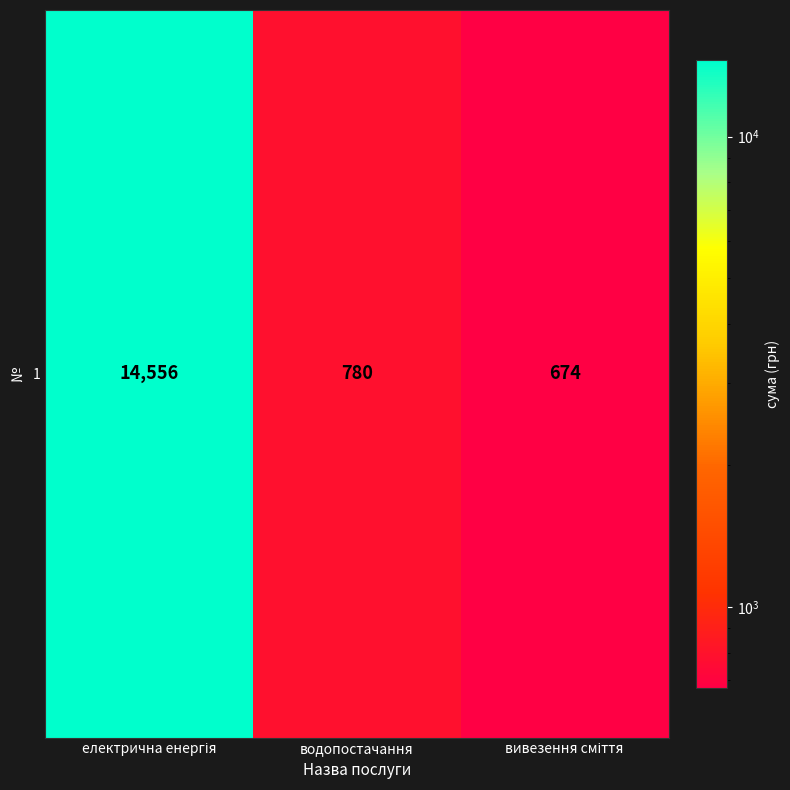

The chart shows a value of 898 at вивезення сміття. True or false?

False